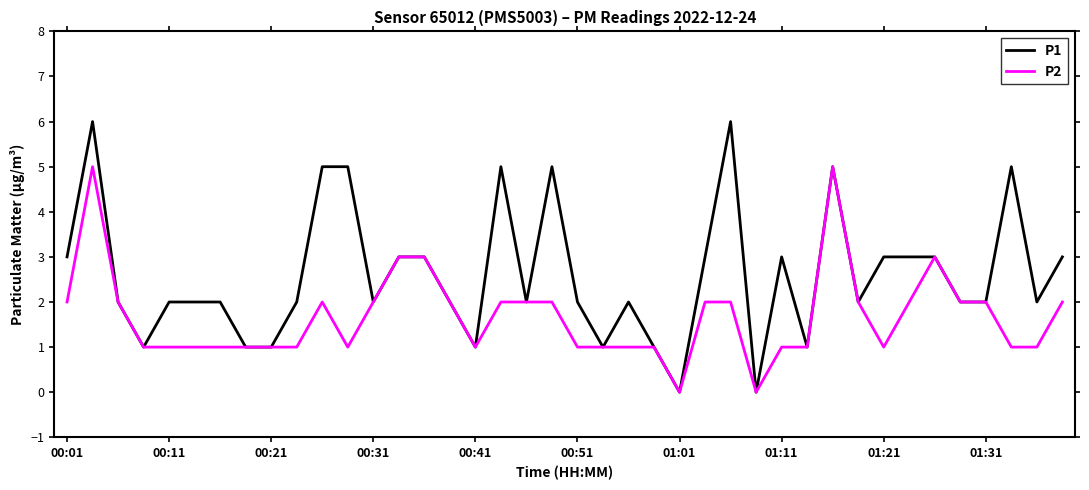

Rank the series by their average value, from lowest to highest.

P2, P1